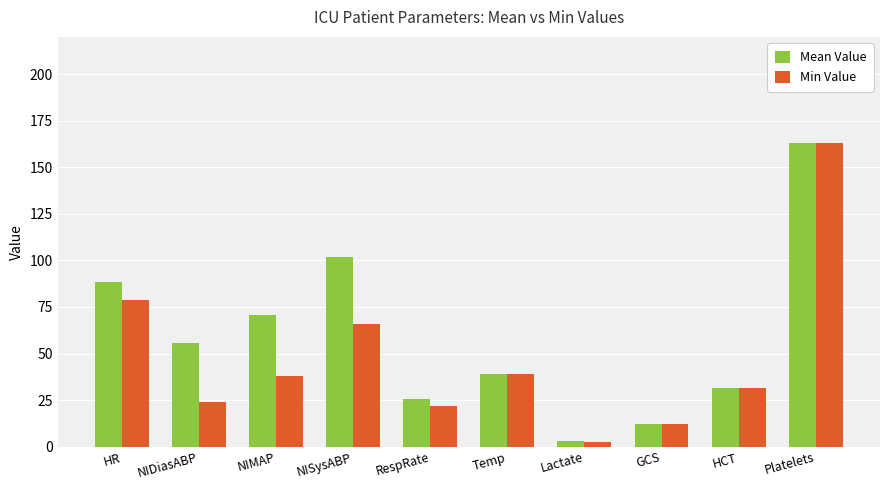

What is the greatest value displayed?

163.0